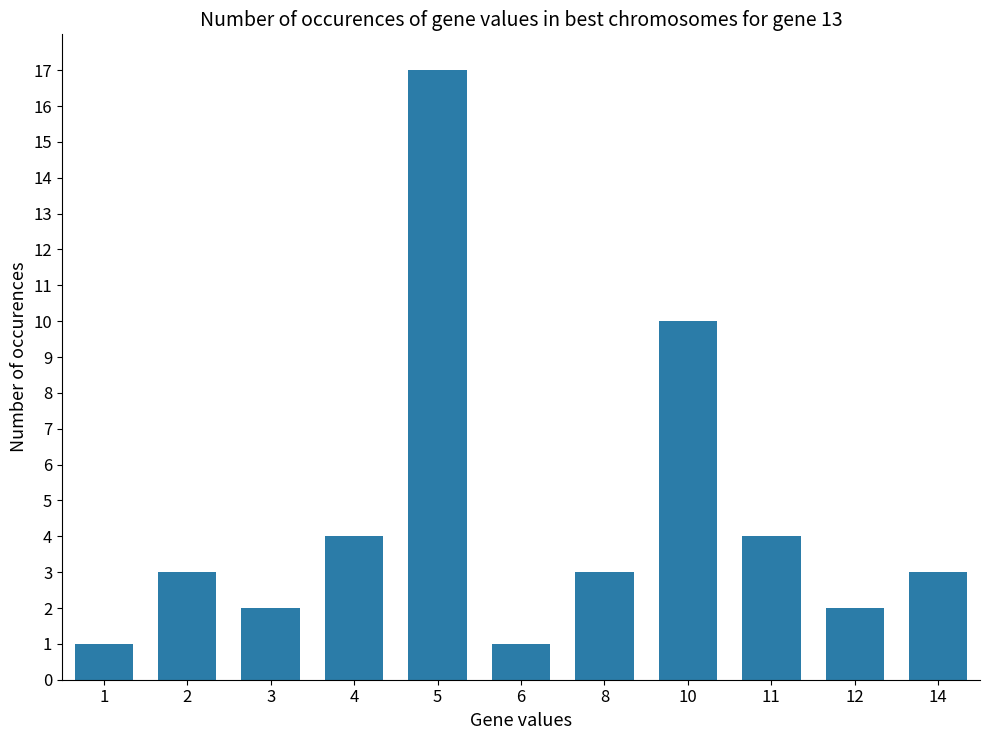

At which category does the chart reach its peak across all series?

5